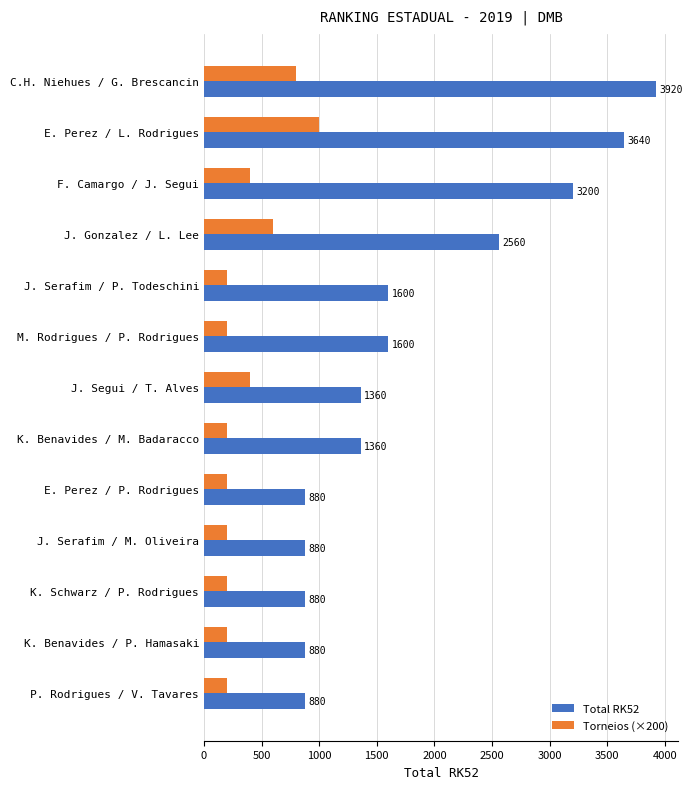

True or false: Torneios (×200) has a value of 200 at P. Rodrigues / V. Tavares.

True